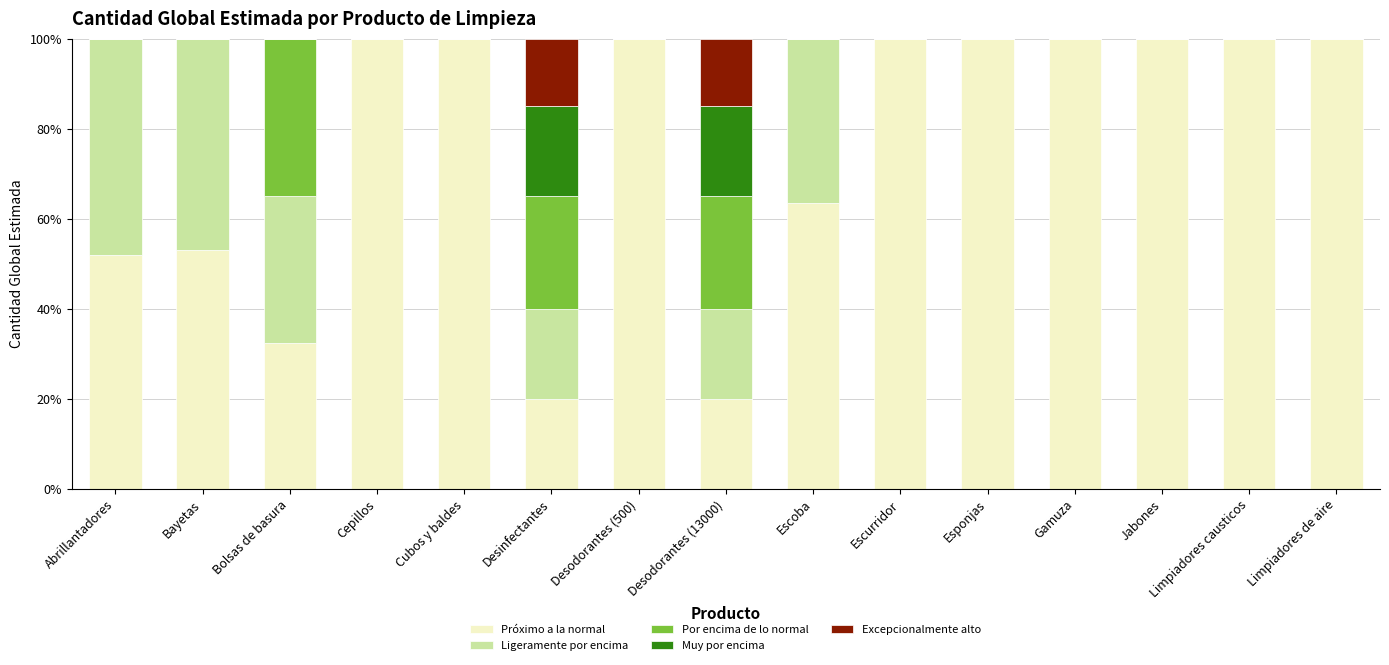

Where is Próximo a la normal nearest to the value 60?

Escoba